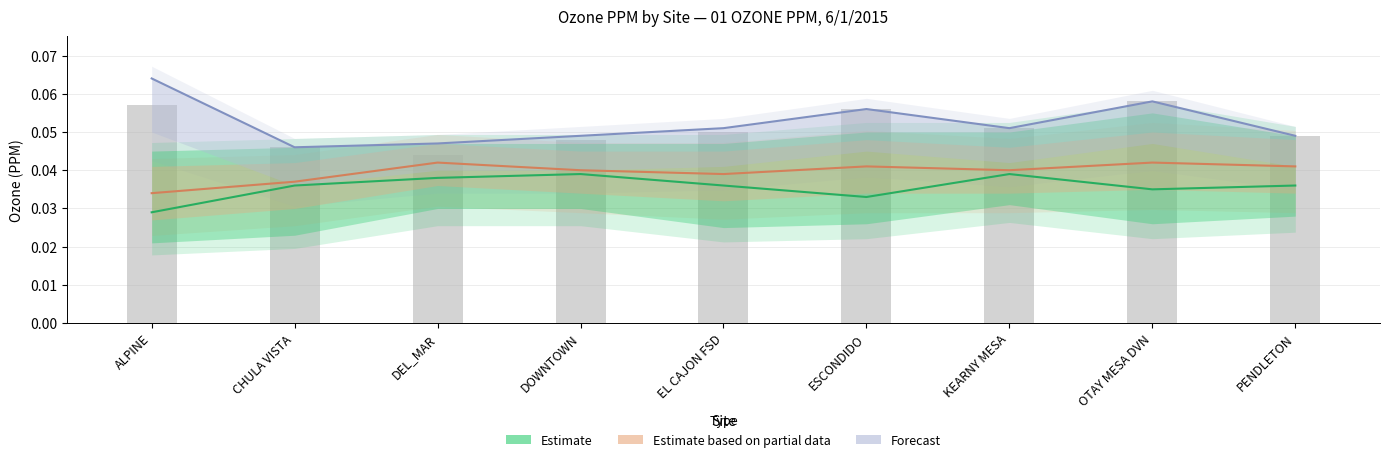

Reading right to left, transcribe all the data shown in this chart.

Estimate (Hour 8): PENDLETON=0.0	OTAY MESA DVN=0.0	KEARNY MESA=0.0	ESCONDIDO=0.0	EL CAJON FSD=0.0	DOWNTOWN=0.0	DEL_MAR=0.0	CHULA VISTA=0.0	ALPINE=0.0
Estimate based on partial data (Avg): PENDLETON=0.0	OTAY MESA DVN=0.0	KEARNY MESA=0.0	ESCONDIDO=0.0	EL CAJON FSD=0.0	DOWNTOWN=0.0	DEL_MAR=0.0	CHULA VISTA=0.0	ALPINE=0.0
Forecast (Max): PENDLETON=0.0	OTAY MESA DVN=0.1	KEARNY MESA=0.1	ESCONDIDO=0.1	EL CAJON FSD=0.1	DOWNTOWN=0.0	DEL_MAR=0.0	CHULA VISTA=0.0	ALPINE=0.1